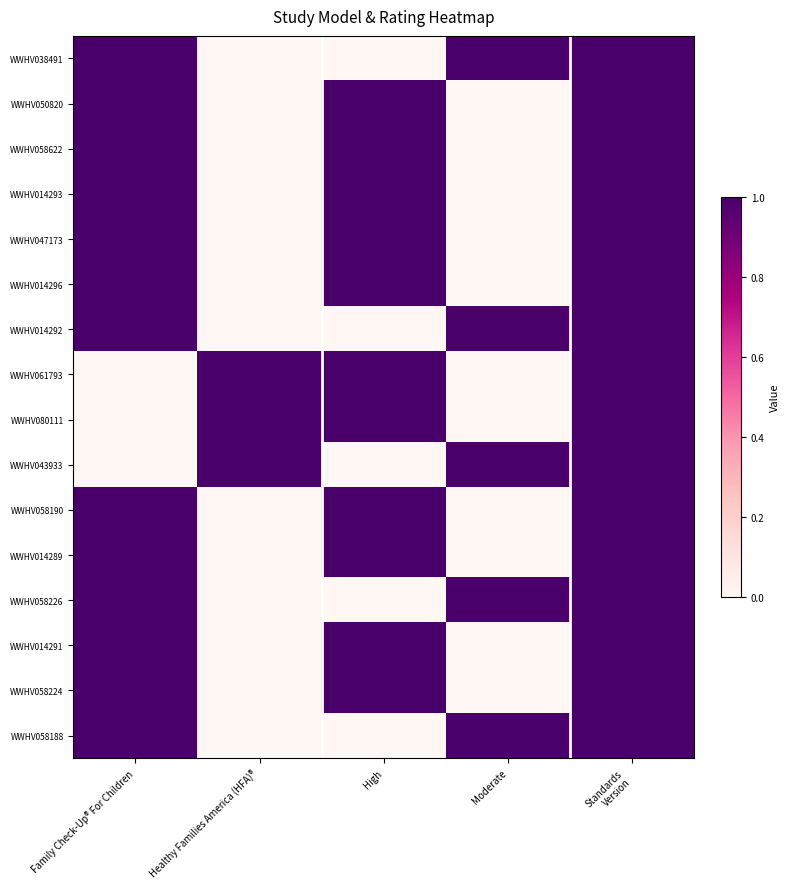

Reading left to right, transcribe all the data shown in this chart.

WWHV038491: Family Check-Up® For Children=1	Healthy Families America (HFA)®=0	High=0	Moderate=1	Standards
Version=1
WWHV050820: Family Check-Up® For Children=1	Healthy Families America (HFA)®=0	High=1	Moderate=0	Standards
Version=1
WWHV058622: Family Check-Up® For Children=1	Healthy Families America (HFA)®=0	High=1	Moderate=0	Standards
Version=1
WWHV014293: Family Check-Up® For Children=1	Healthy Families America (HFA)®=0	High=1	Moderate=0	Standards
Version=1
WWHV047173: Family Check-Up® For Children=1	Healthy Families America (HFA)®=0	High=1	Moderate=0	Standards
Version=1
WWHV014296: Family Check-Up® For Children=1	Healthy Families America (HFA)®=0	High=1	Moderate=0	Standards
Version=1
WWHV014292: Family Check-Up® For Children=1	Healthy Families America (HFA)®=0	High=0	Moderate=1	Standards
Version=1
WWHV061793: Family Check-Up® For Children=0	Healthy Families America (HFA)®=1	High=1	Moderate=0	Standards
Version=1
WWHV080111: Family Check-Up® For Children=0	Healthy Families America (HFA)®=1	High=1	Moderate=0	Standards
Version=1
WWHV043933: Family Check-Up® For Children=0	Healthy Families America (HFA)®=1	High=0	Moderate=1	Standards
Version=1
WWHV058190: Family Check-Up® For Children=1	Healthy Families America (HFA)®=0	High=1	Moderate=0	Standards
Version=1
WWHV014289: Family Check-Up® For Children=1	Healthy Families America (HFA)®=0	High=1	Moderate=0	Standards
Version=1
WWHV058226: Family Check-Up® For Children=1	Healthy Families America (HFA)®=0	High=0	Moderate=1	Standards
Version=1
WWHV014291: Family Check-Up® For Children=1	Healthy Families America (HFA)®=0	High=1	Moderate=0	Standards
Version=1
WWHV058224: Family Check-Up® For Children=1	Healthy Families America (HFA)®=0	High=1	Moderate=0	Standards
Version=1
WWHV058188: Family Check-Up® For Children=1	Healthy Families America (HFA)®=0	High=0	Moderate=1	Standards
Version=1